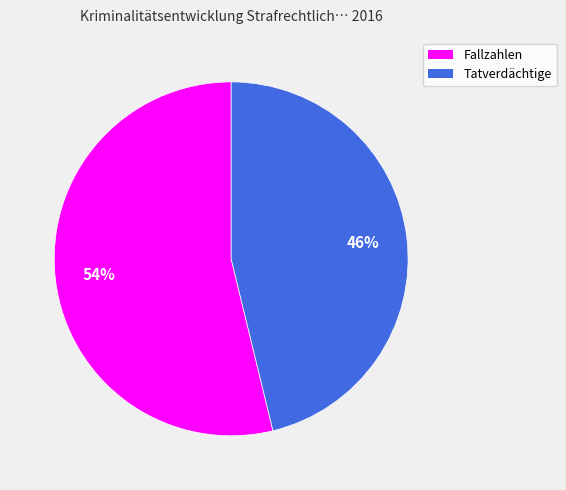

How many segments does this pie chart have?

2